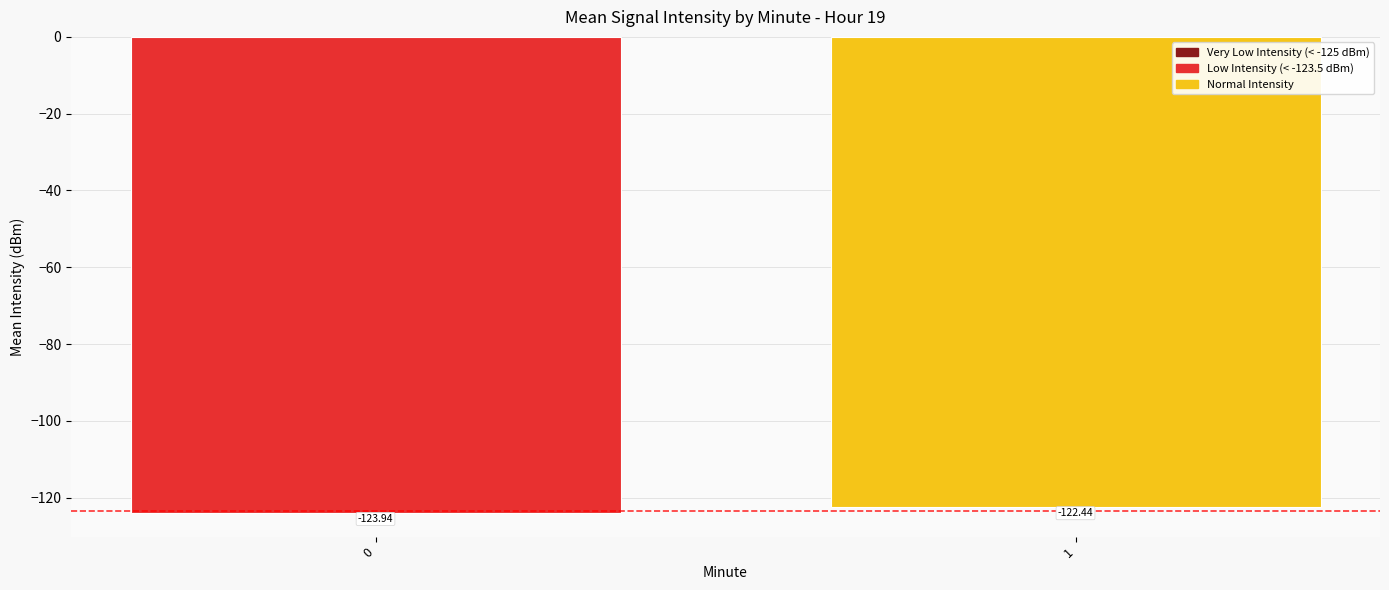

List the labels in order of value, largest first.

1, 0